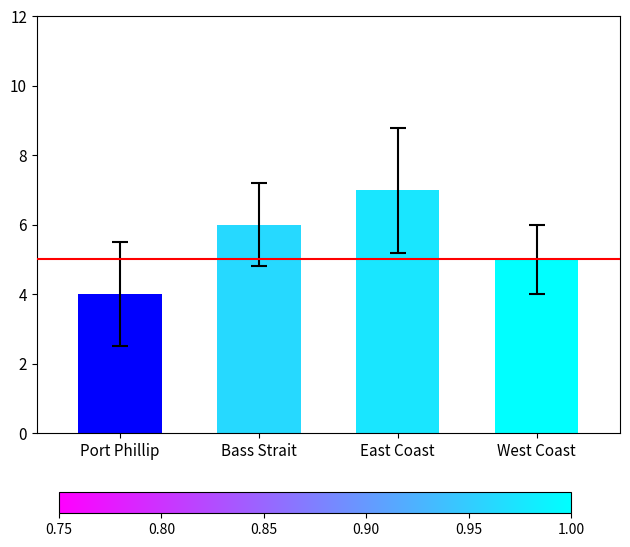

Reading left to right, transcribe all the data shown in this chart.

Port Phillip=4	Bass Strait=6	East Coast=7	West Coast=5